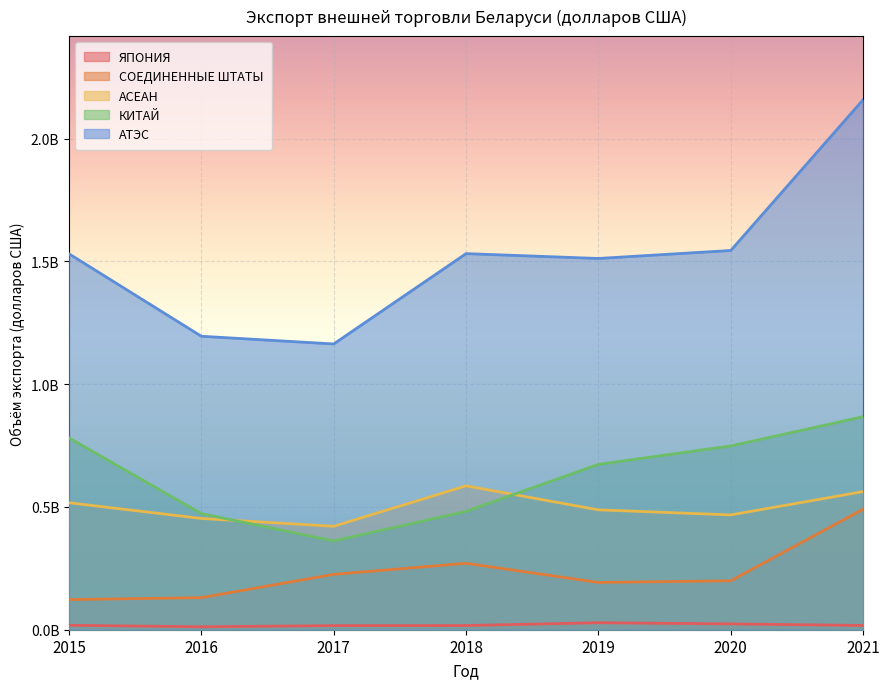

At 2019, list the series in order from largest to smallest.

АТЭС, КИТАЙ, АСЕАН, СОЕДИНЕННЫЕ ШТАТЫ, ЯПОНИЯ